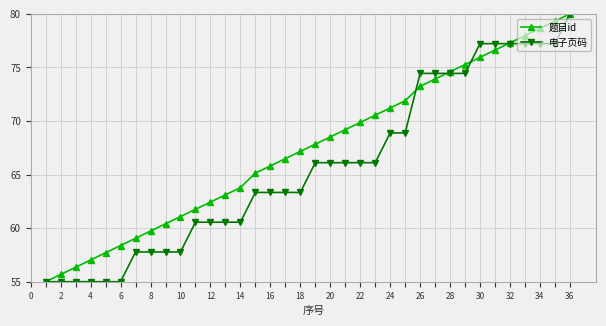

What is the minimum value shown in the chart?

55.0